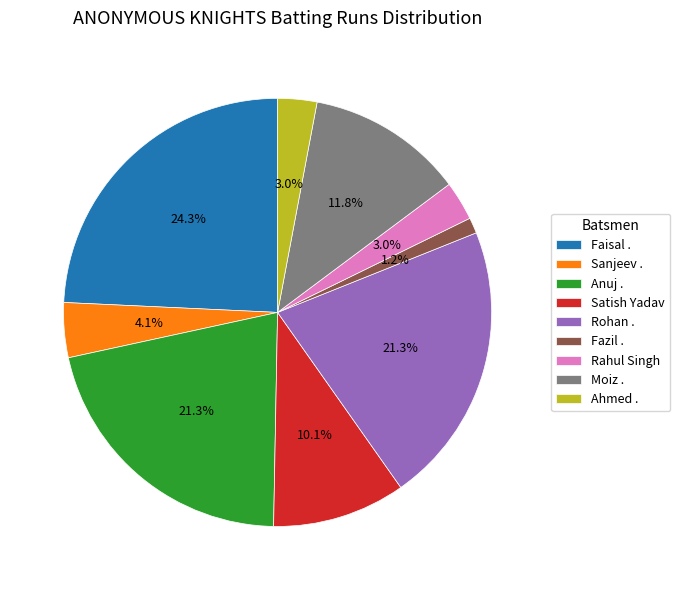

How many slices are in this pie chart?

9